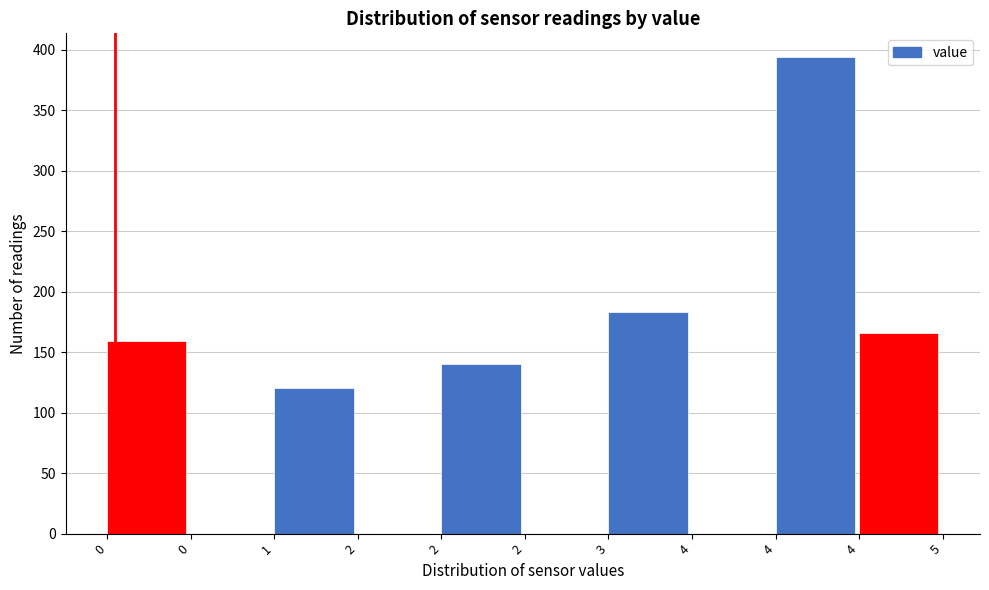

Are the bars horizontal?

No